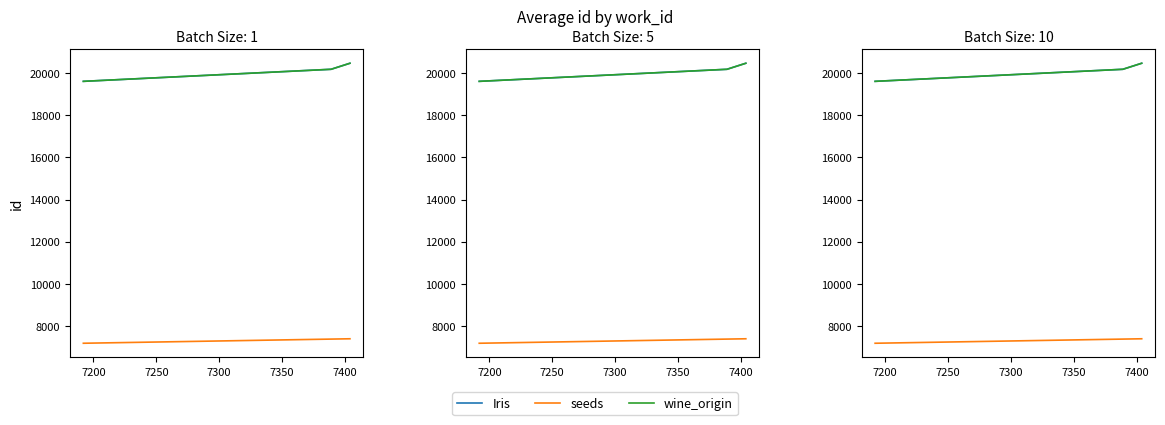

What is the greatest value displayed?

20454